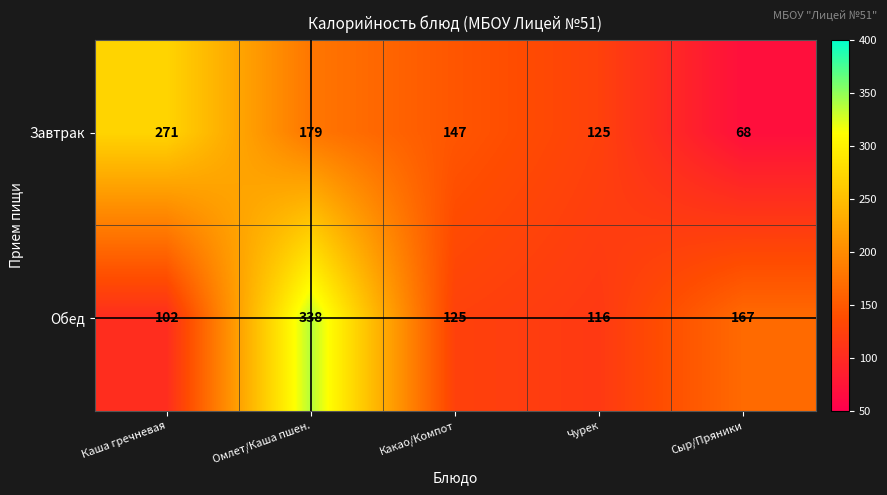

List the series in order of their peak value, lowest first.

Завтрак, Обед